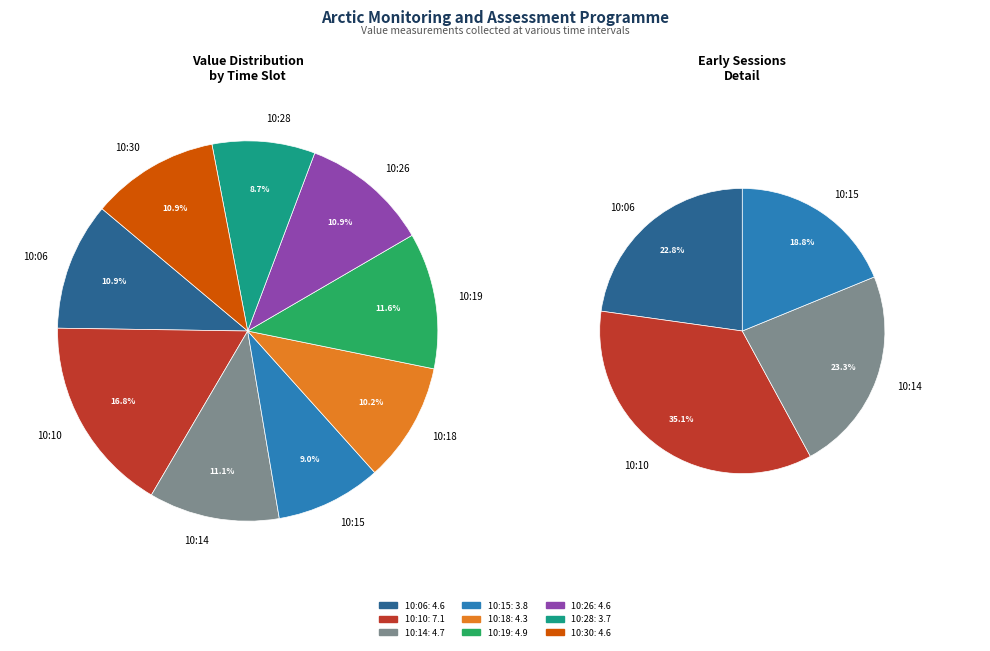

The 10:06 slice represents 1% of the pie. True or false?

False